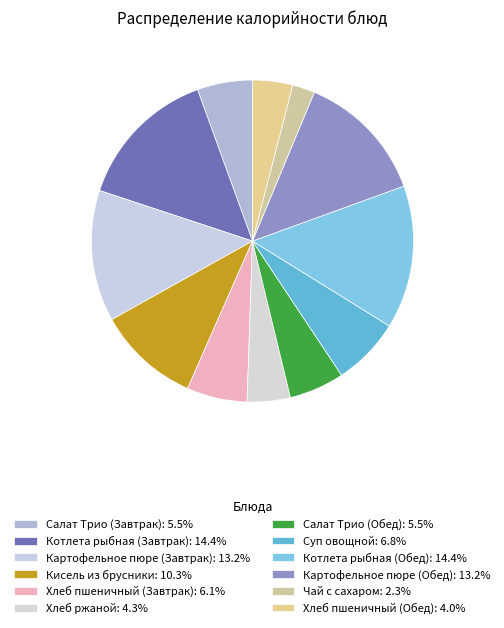

To the nearest percent, what is the average slice percentage?

8%